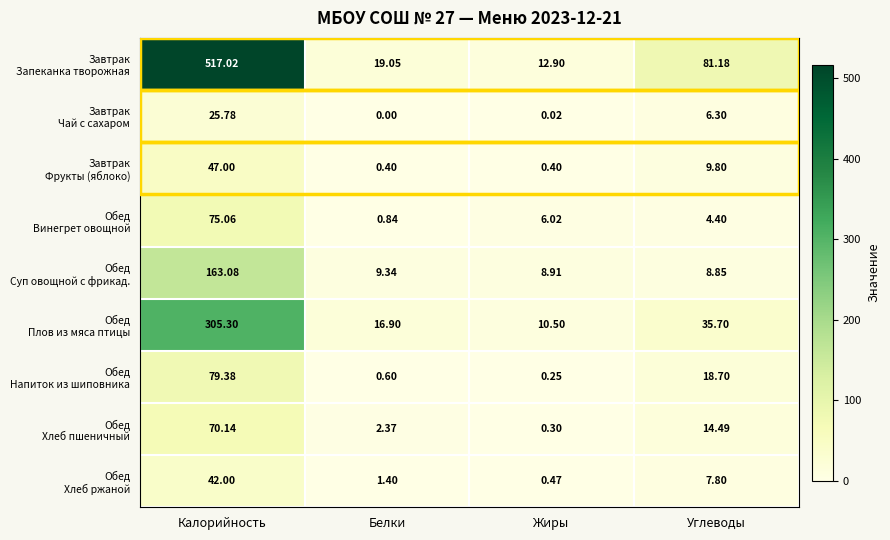

At which category is the sum across all series the highest?

Калорийность